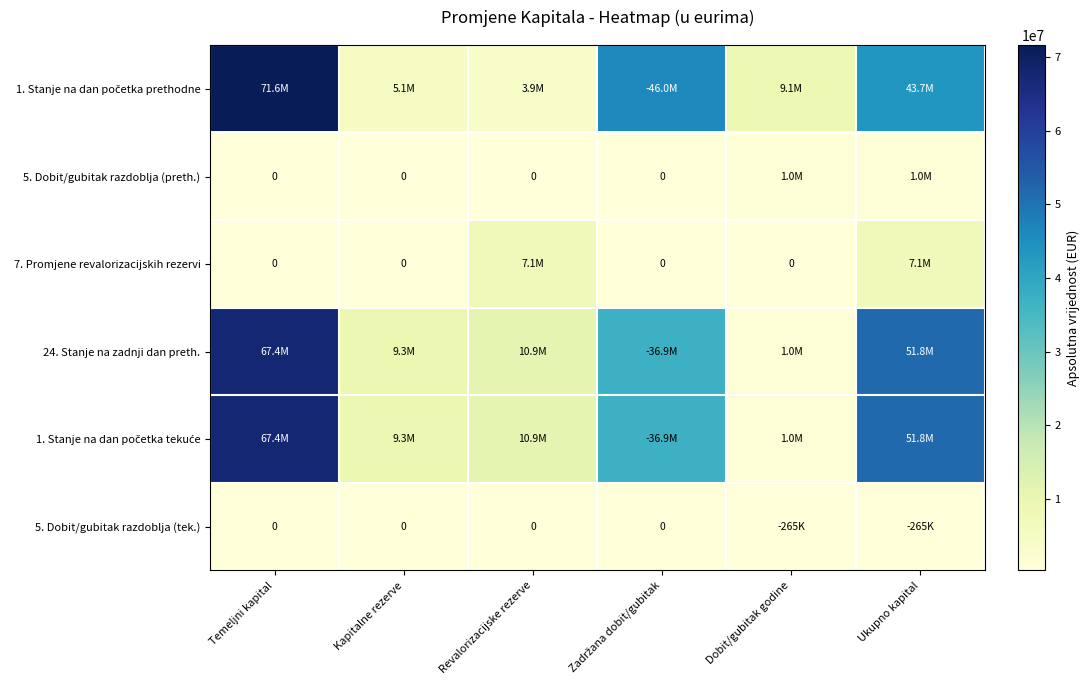

At which label does 1. Stanje na dan početka prethodne reach its peak?

Temeljni kapital